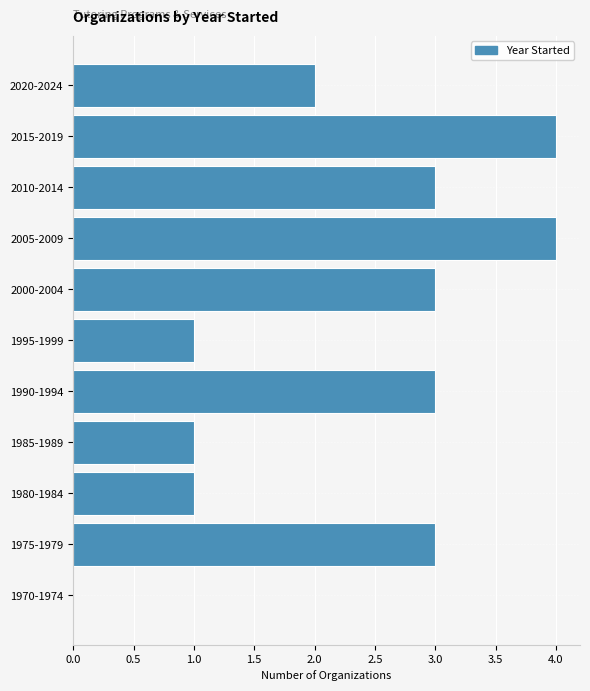

Reading bottom to top, transcribe all the data shown in this chart.

1970-1974=0	1975-1979=3	1980-1984=1	1985-1989=1	1990-1994=3	1995-1999=1	2000-2004=3	2005-2009=4	2010-2014=3	2015-2019=4	2020-2024=2